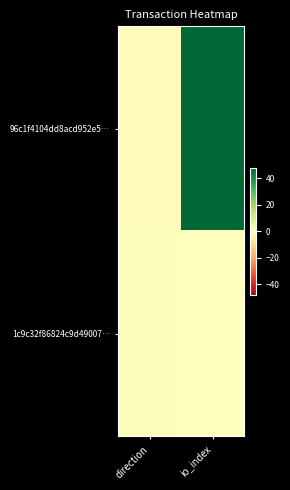

Which series has the largest total across all categories?

96c1f4104dd8acd952e5…